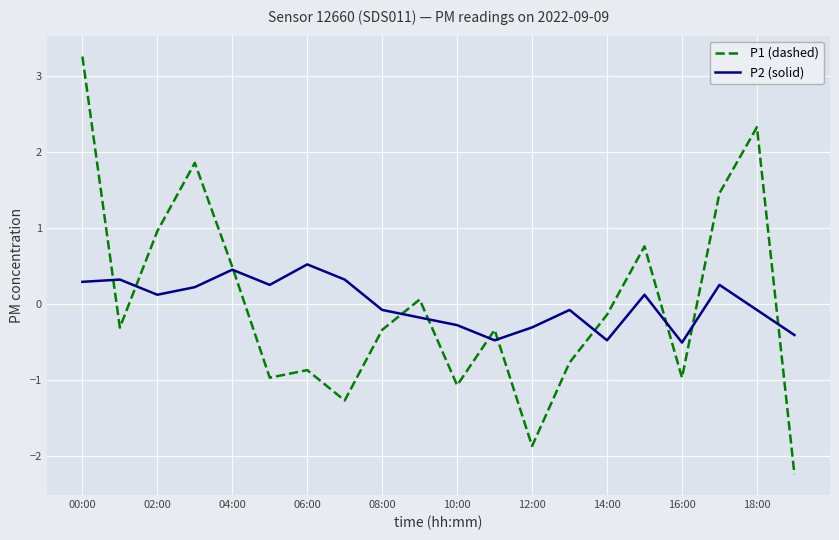

How many negative values does the P2 (solid) series have?

10